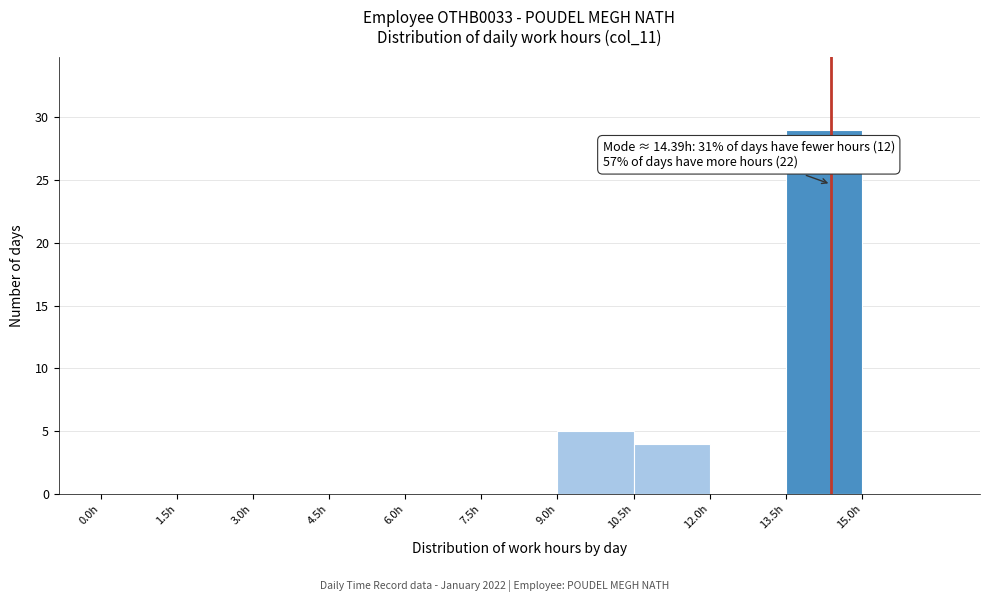

Over which range of the x-axis is the bar tallest?

13.5 to 15.0